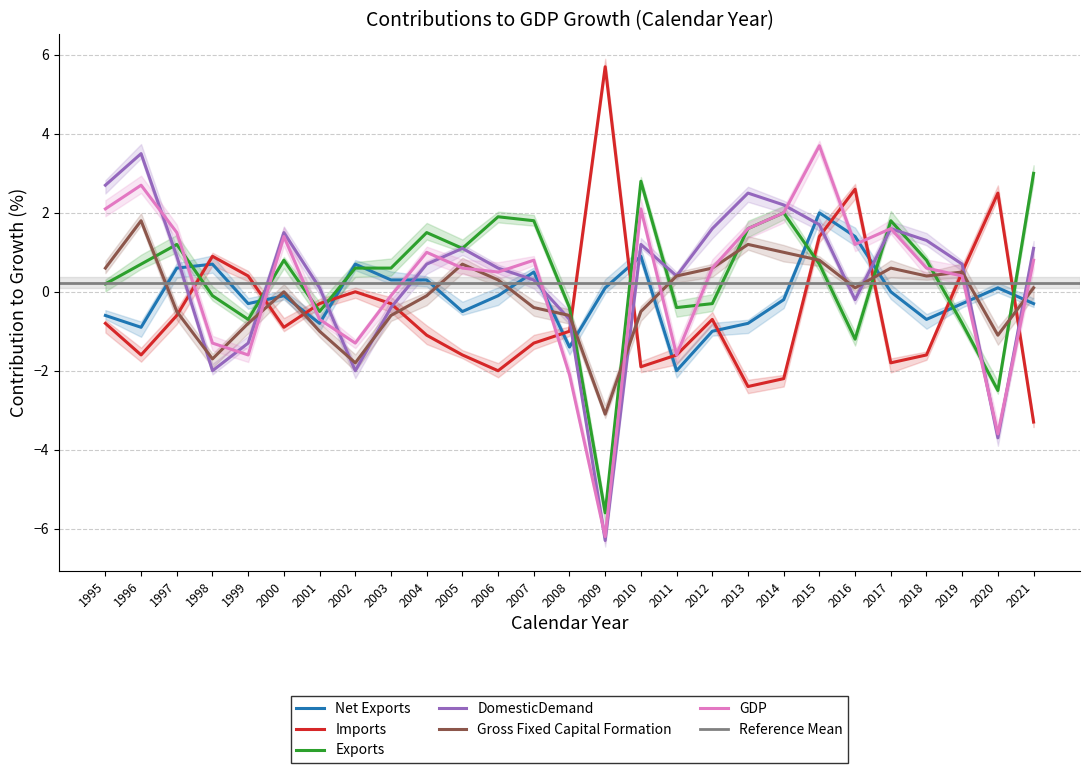

At which label does DomesticDemand reach its minimum?

2009